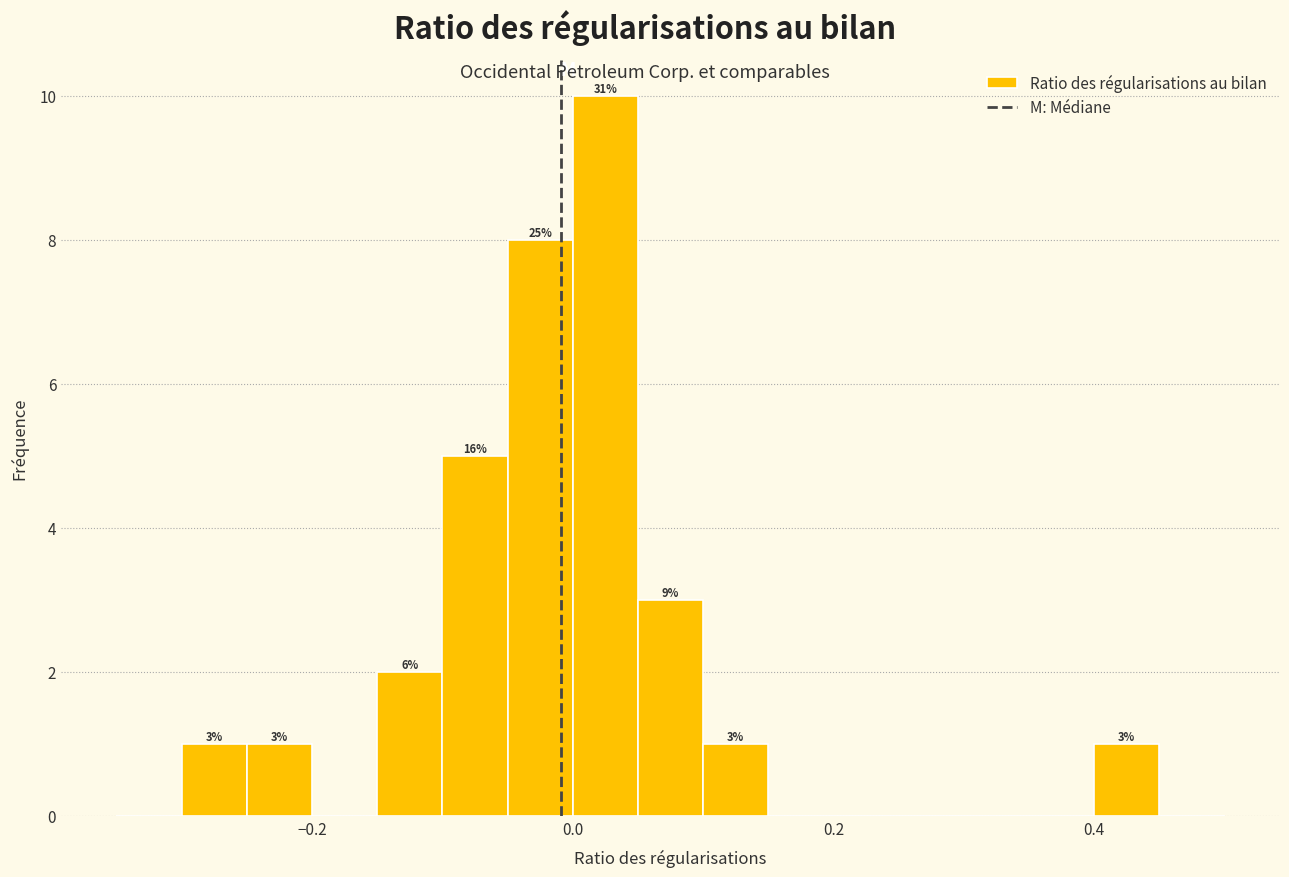

Around what value on the x-axis is the tallest bar? Give the approximate position of its centre, as read against the axis.

0.02